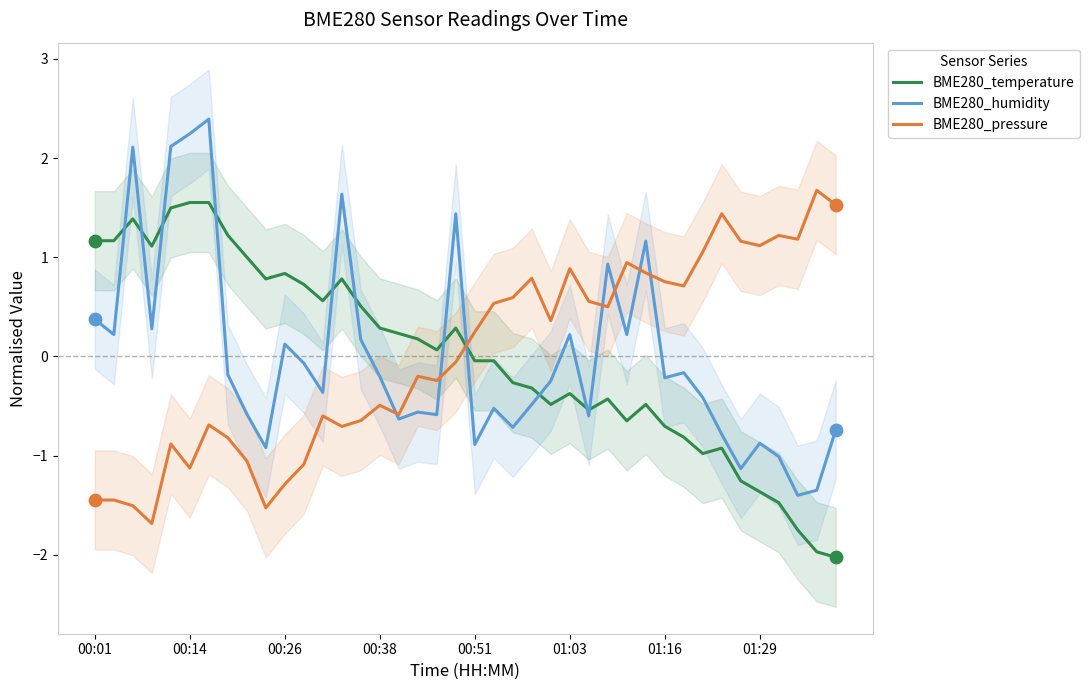

Is it true that BME280_humidity equals 0.4 at 00:01?

True